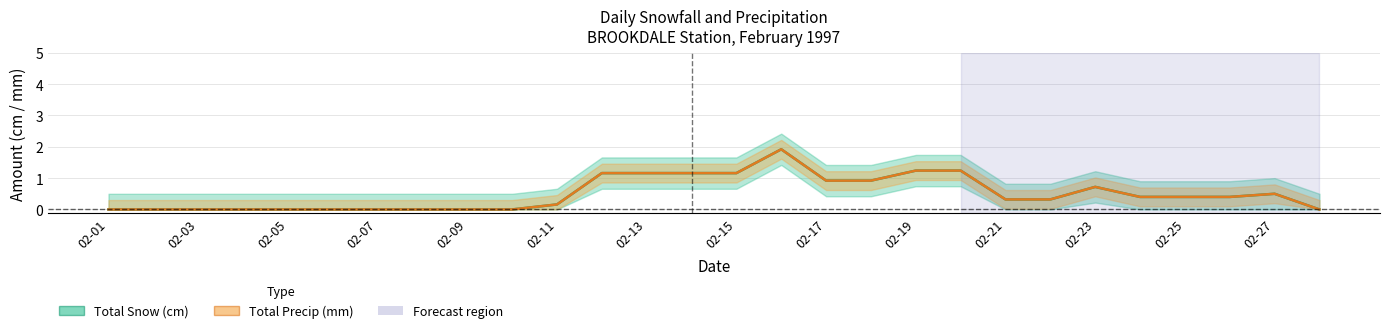

Does the chart display data point markers on the line(s)?

No